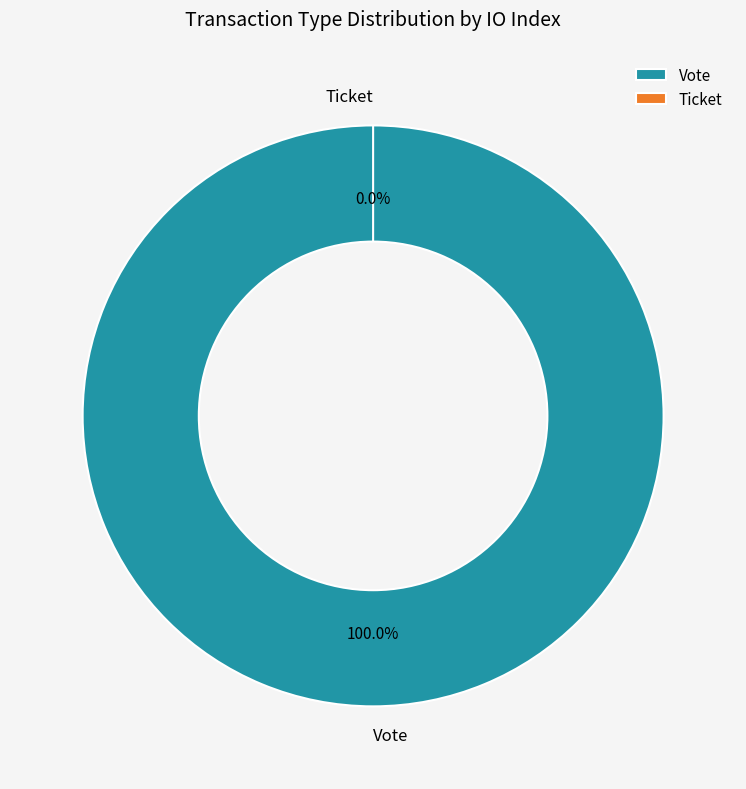

To the nearest percent, what is the difference between the largest and smallest slice percentages?

100%